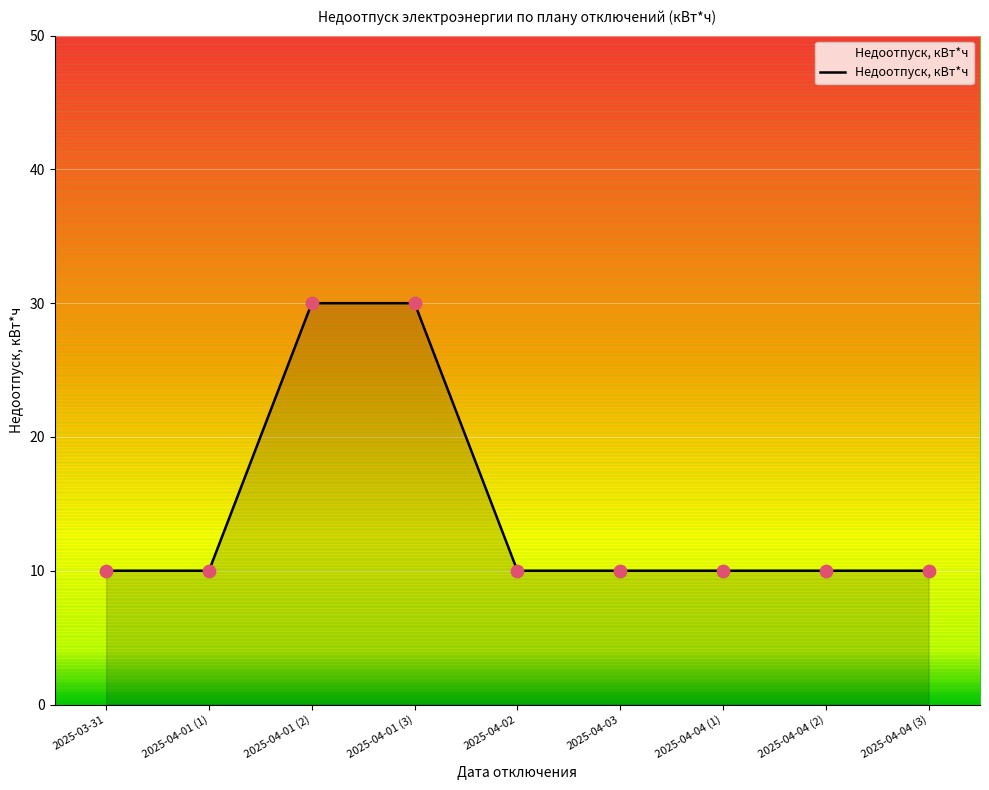

Approximately how many times larger is the value at 2025-04-01 (1) compared to 2025-04-04 (1)?

1.0